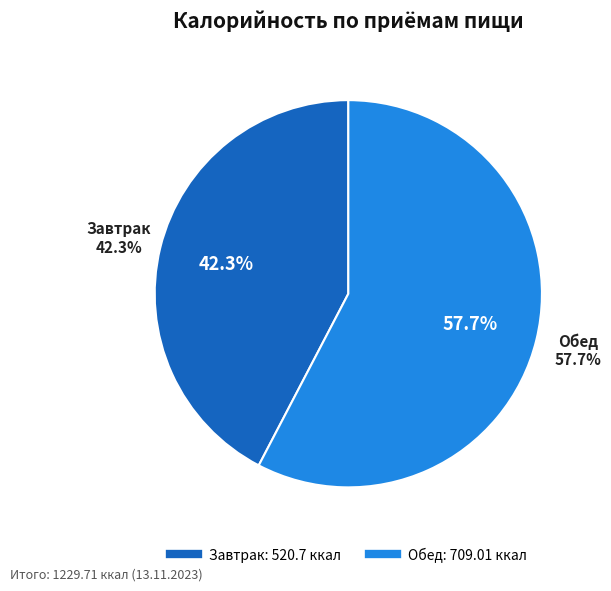

To the nearest percent, what portion does Завтрак represent?

42%